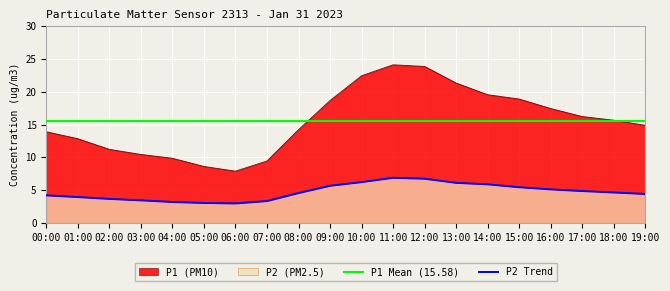

How many lines are shown in the chart?

2